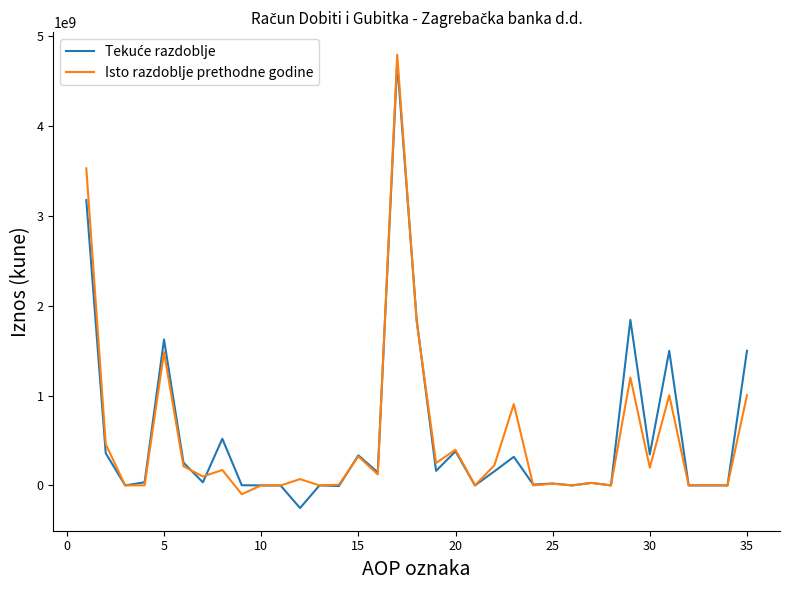

What is the minimum value shown in the chart?

-252287914